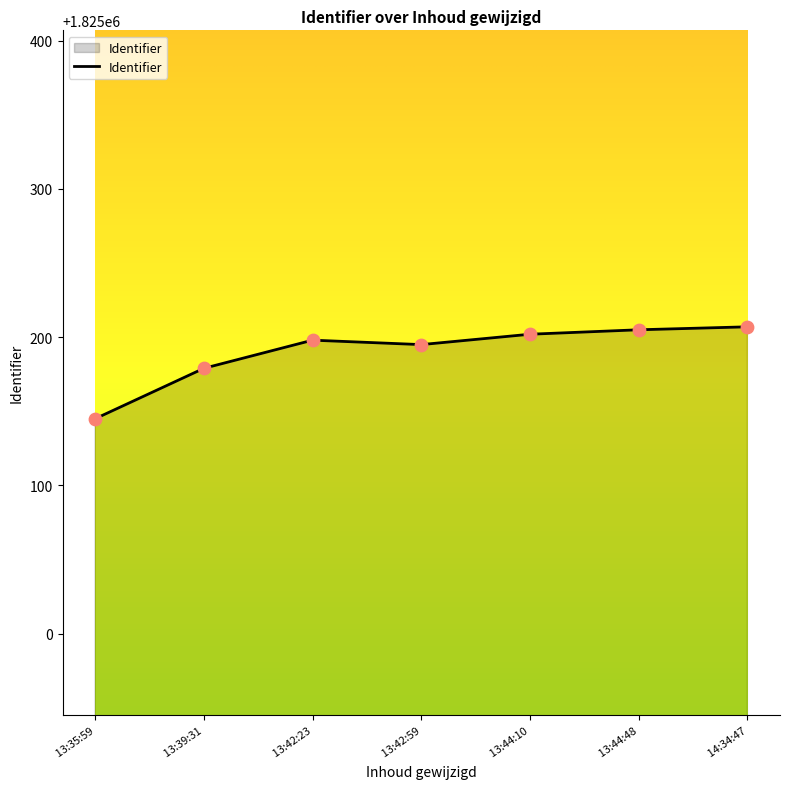

What is the ratio of the value at  13:44:10 to the value at  14:34:47?

1.0